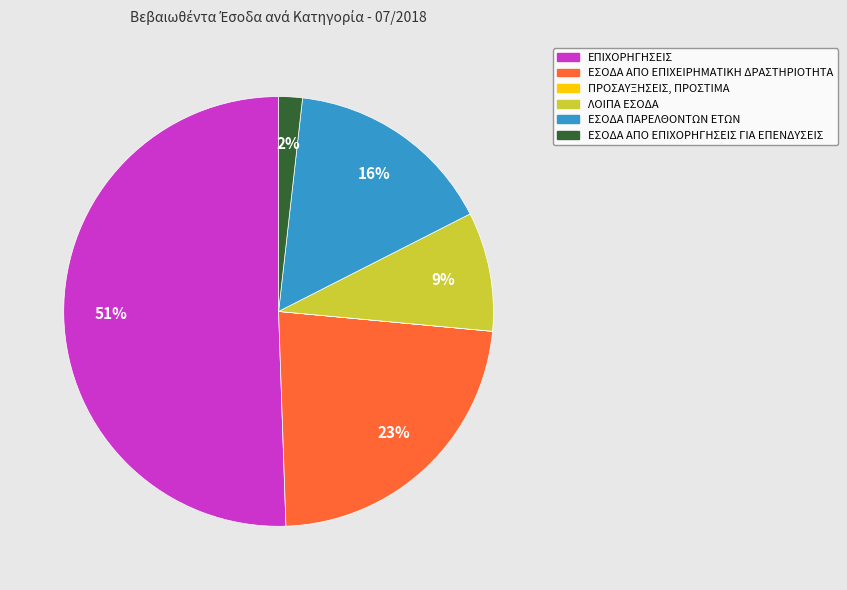

To the nearest percent, what is the average slice percentage?

17%